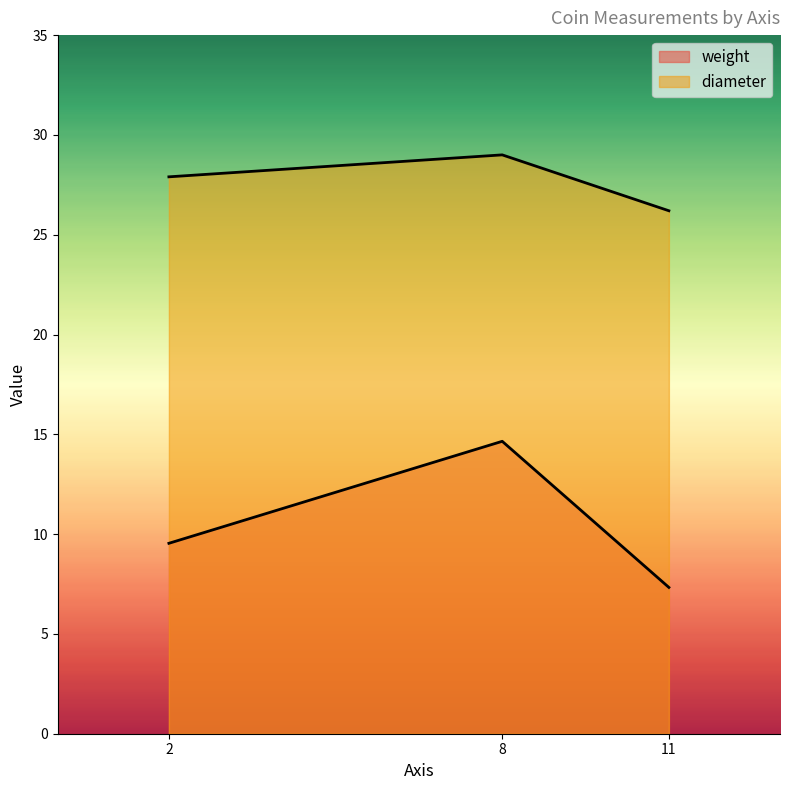

Rank the series at 11 from lowest to highest value.

weight, diameter